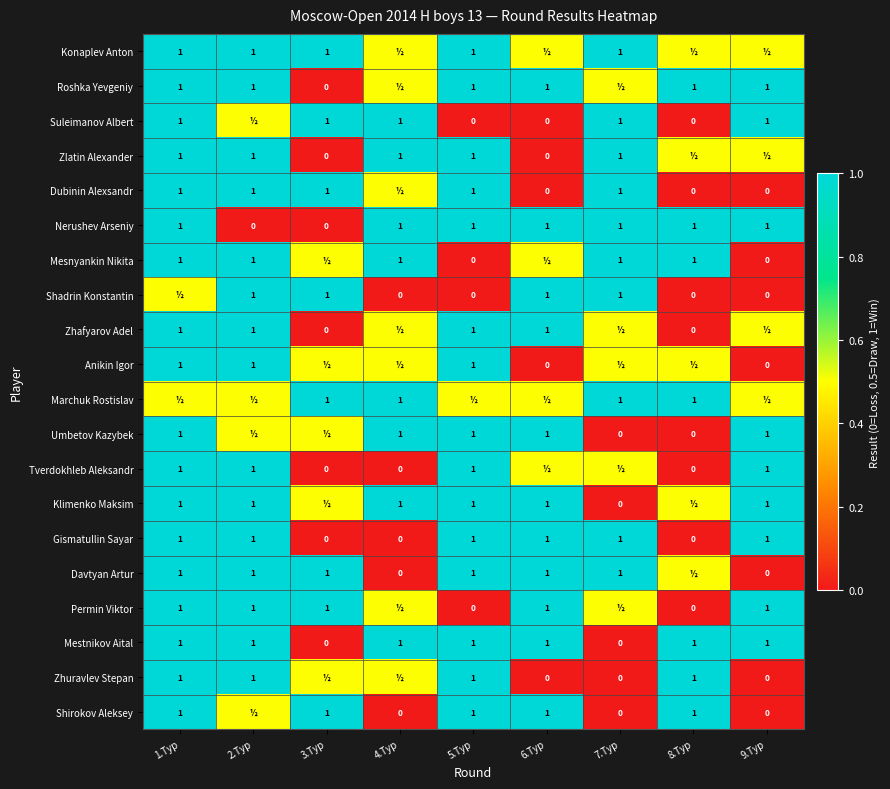

What is the sum of the Marchuk Rostislav values at 3.Тур and 8.Тур?

2.0